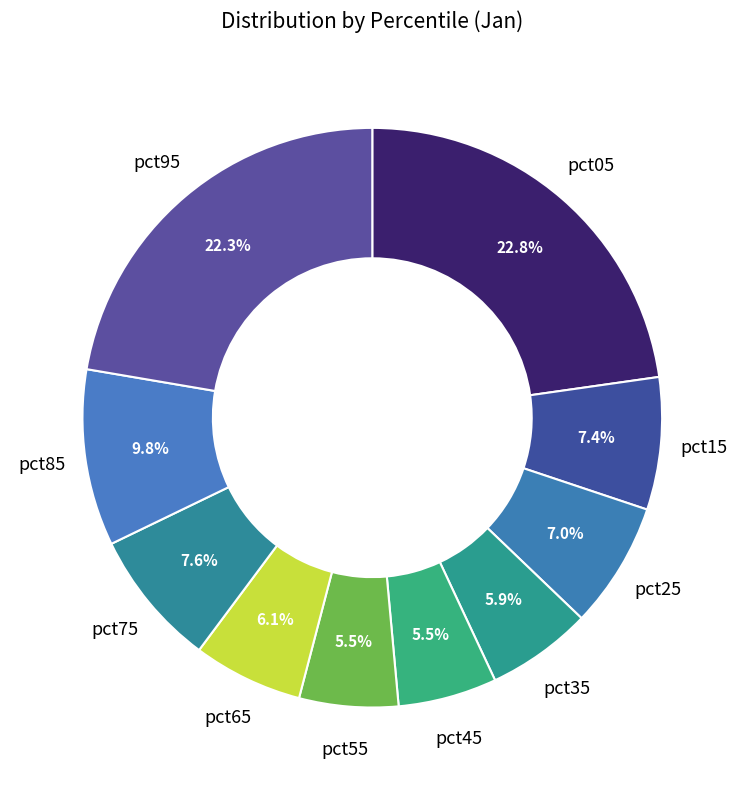

Which slice is the largest?

pct05